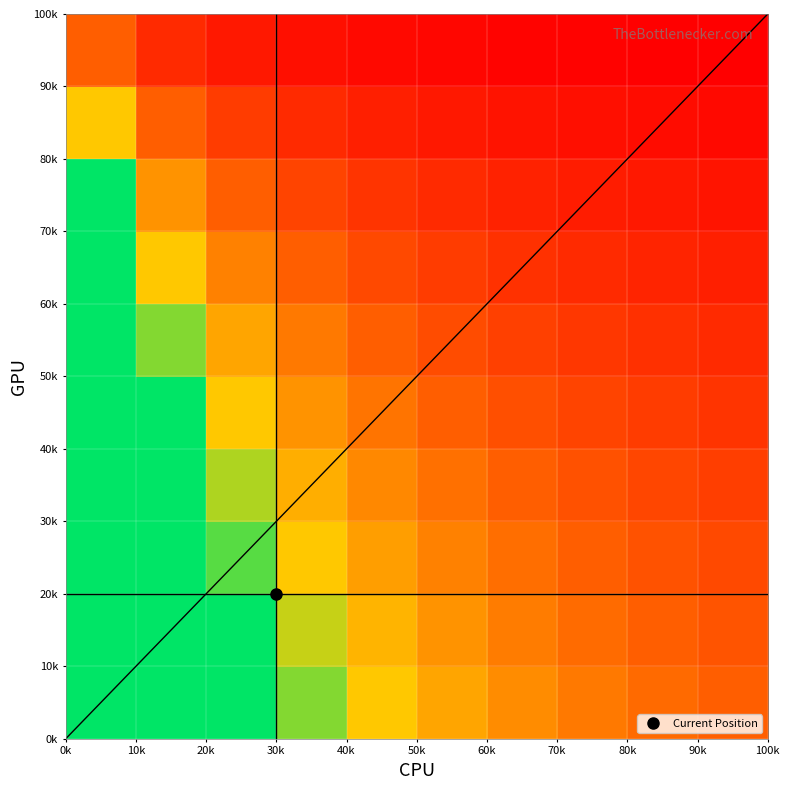

What is the smallest value displayed?

0.1